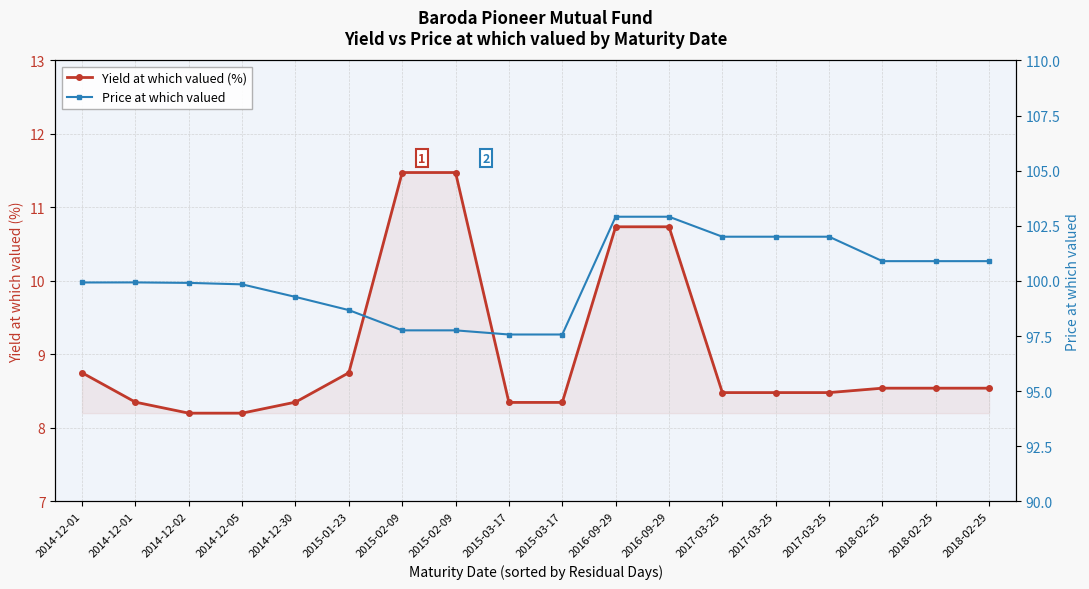

Is it true that Price at which valued equals 46.3 at 2015-03-17?

False